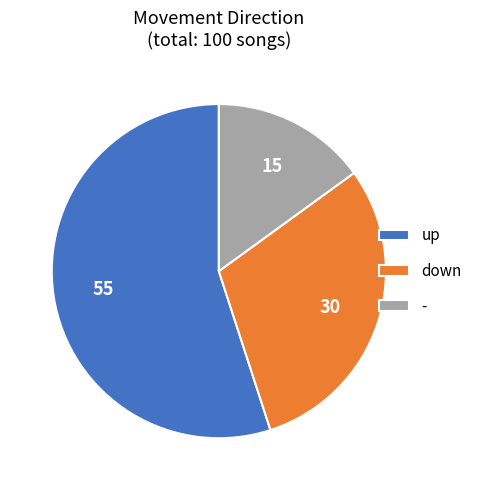

Is there any slice that represents more than half of the pie?

Yes